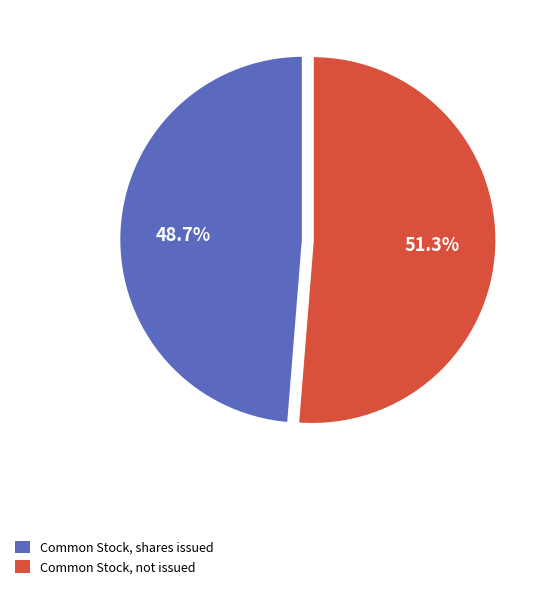

Does any single category account for the majority?

Yes